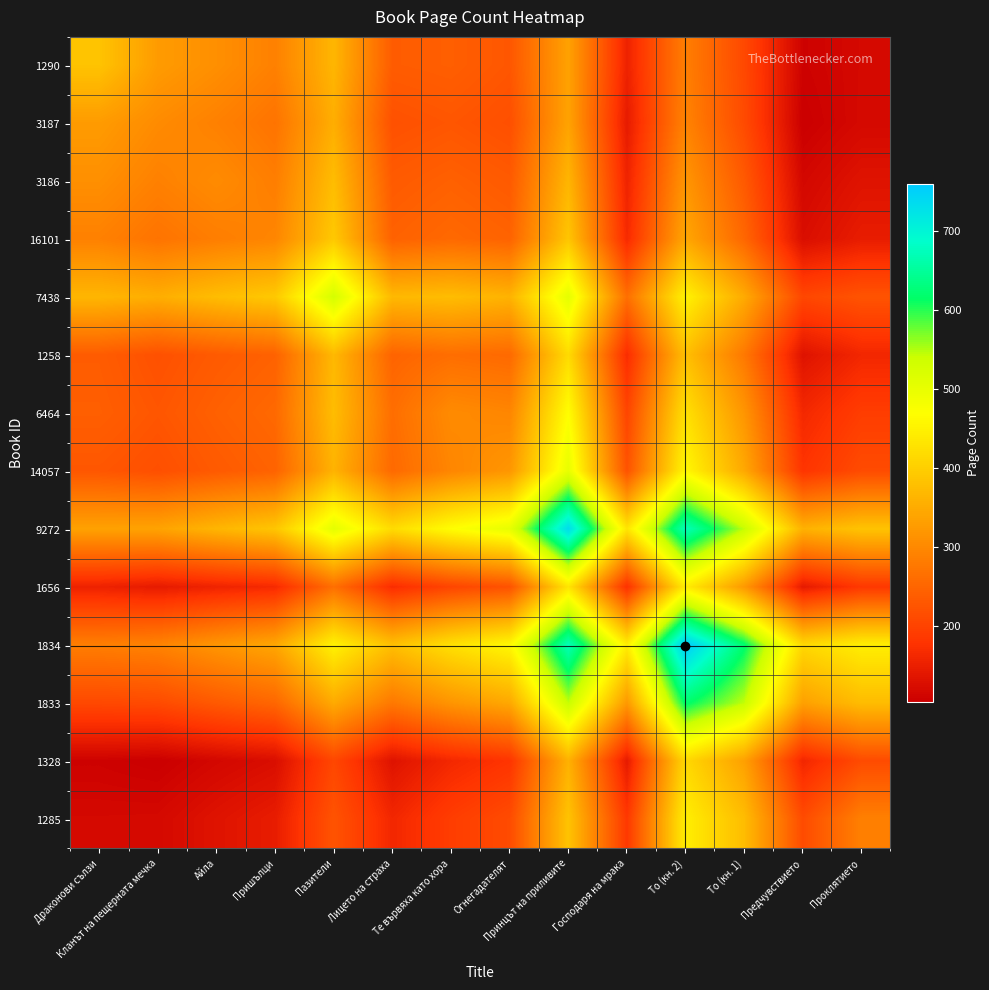

Rank the series by their maximum value, from highest to lowest.

1834, 9272, 1833, 7438, 14057, 6464, 1285, 1656, 1258, 1328, 16101, 1290, 3186, 3187